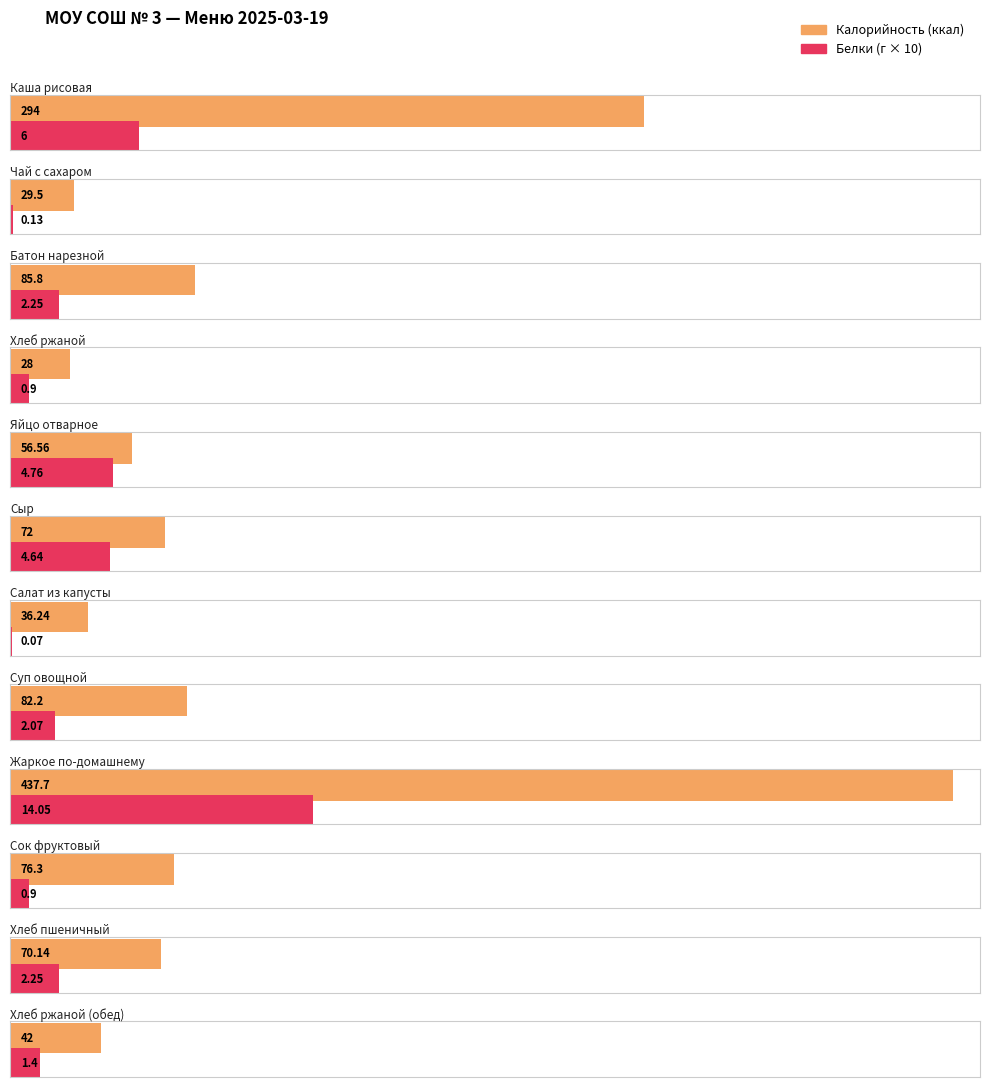

Reading right to left, what are all the values shown in this chart?

Калорийность: Хлеб ржаной (обед)=42.0	Хлеб пшеничный=70.1	Сок фруктовый=76.3	Жаркое по-домашнему=437.7	Суп овощной=82.2	Салат из капусты=36.2	Сыр=72.0	Яйцо отварное=56.6	Хлеб ржаной=28.0	Батон нарезной=85.8	Чай с сахаром=29.5	Каша рисовая=294.0
Белки: Хлеб ржаной (обед)=1.4	Хлеб пшеничный=2.2	Сок фруктовый=0.9	Жаркое по-домашнему=14.1	Суп овощной=2.1	Салат из капусты=0.1	Сыр=4.6	Яйцо отварное=4.8	Хлеб ржаной=0.9	Батон нарезной=2.2	Чай с сахаром=0.1	Каша рисовая=6.0